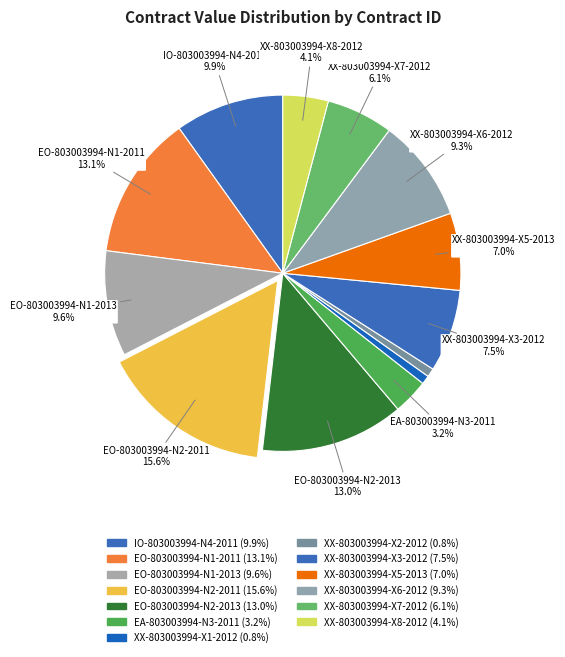

To the nearest percent, what portion does XX-803003994-X1-2012 represent?

1%